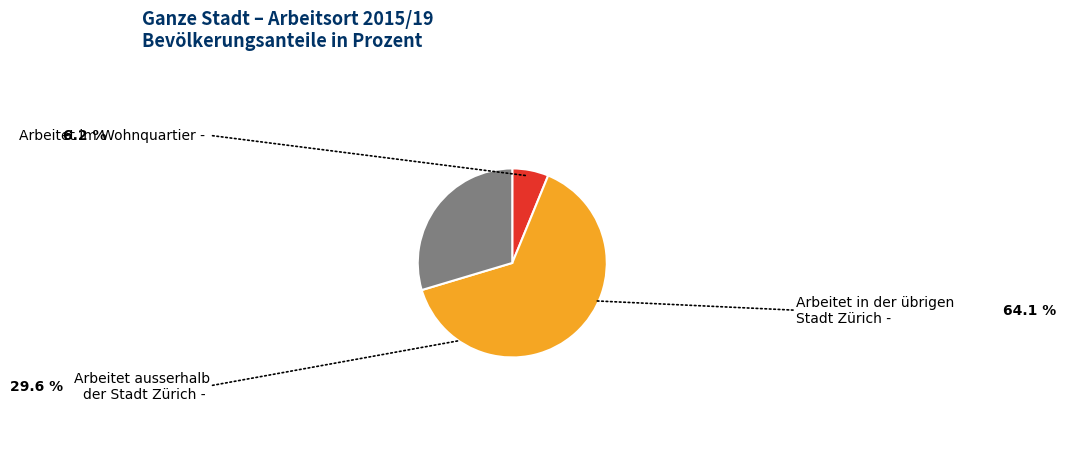

Between Arbeitet in der übrigen Stadt Zürich and Arbeitet ausserhalb der Stadt Zürich, which is larger?

Arbeitet in der übrigen Stadt Zürich